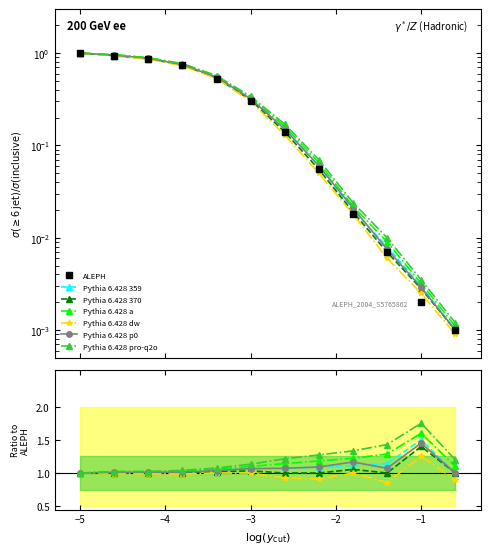

At how many categories does at least one series exceed 0?

12